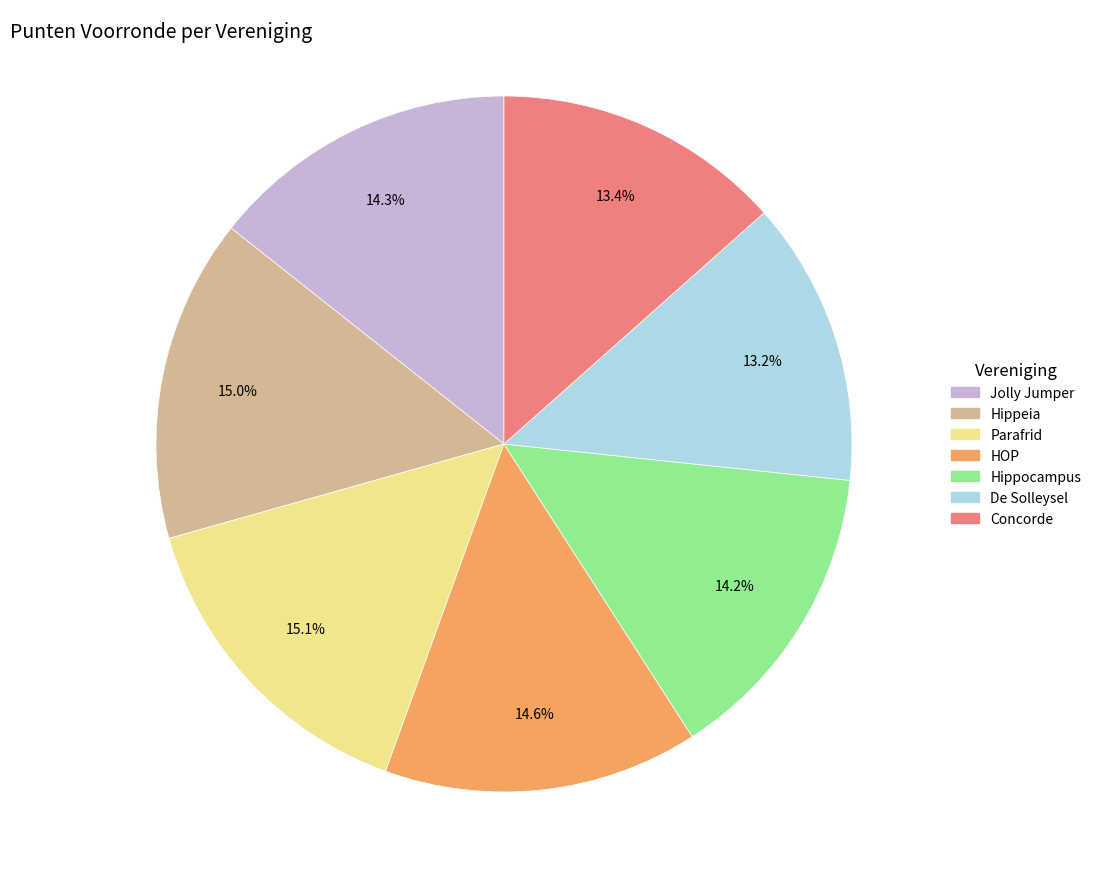

Does Hippeia represent more than half of the total?

No